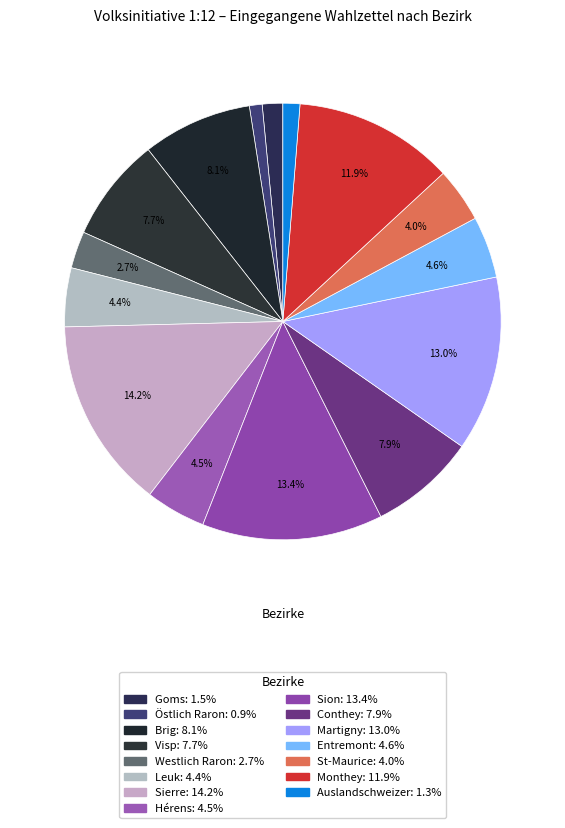

To the nearest percent, what is the difference between the largest and smallest slice percentages?

13%